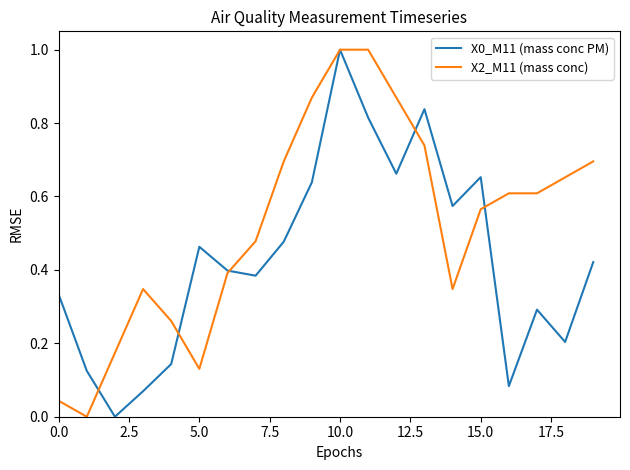

What is the highest value of the X0_M11 (mass conc PM) series?

1.0